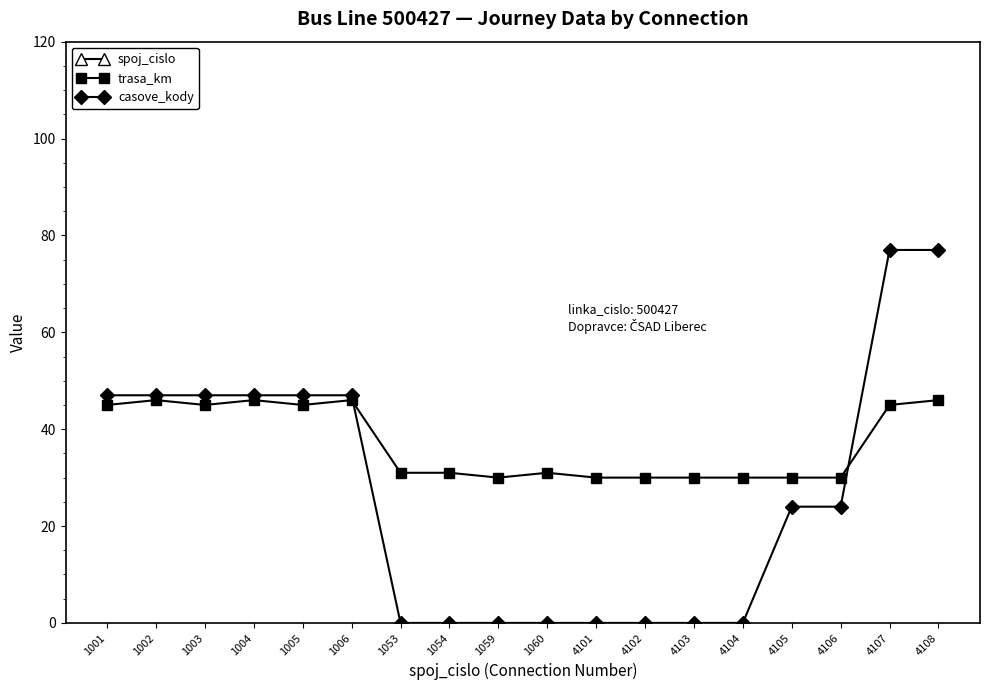

Which category has the highest value in the spoj_cislo series?

4108